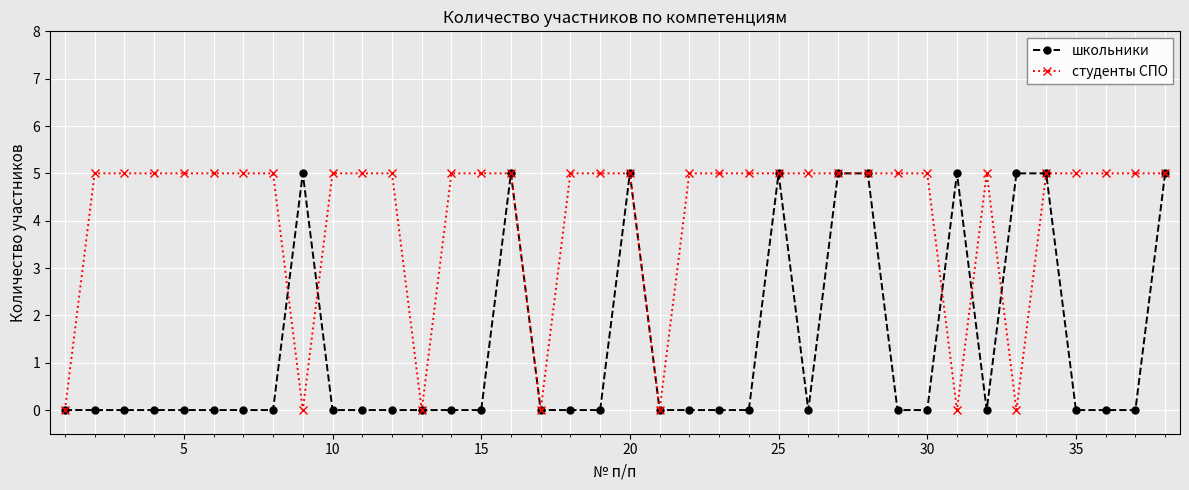

True or false: школьники has more than 1 interior local peaks.

True